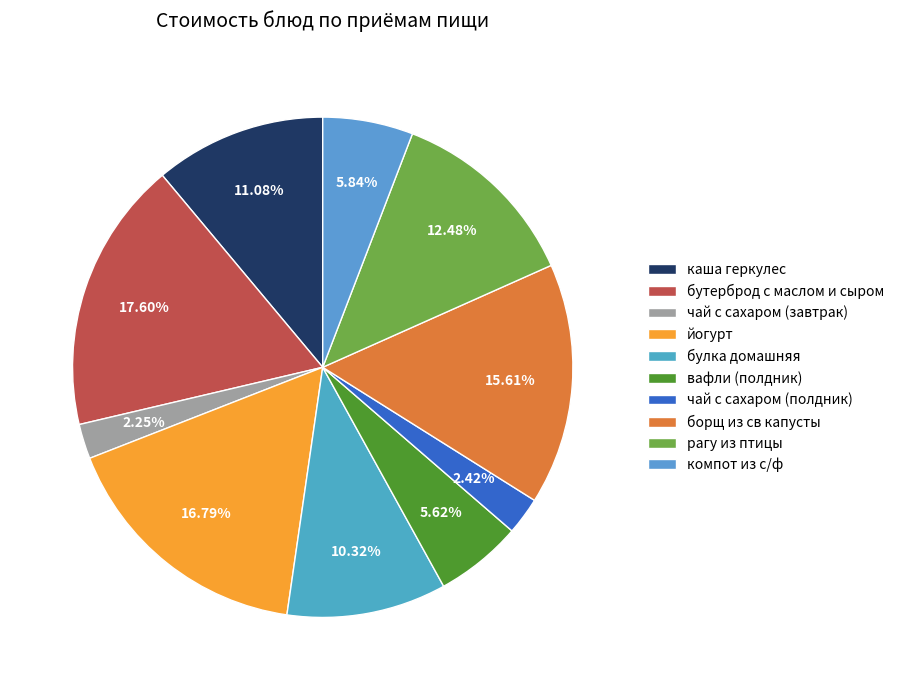

True or false: каша геркулес accounts for 1% of the total.

False